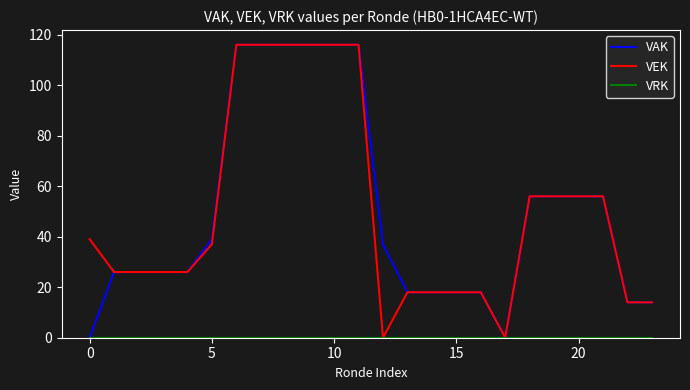

What is the maximum value shown in the chart?

116